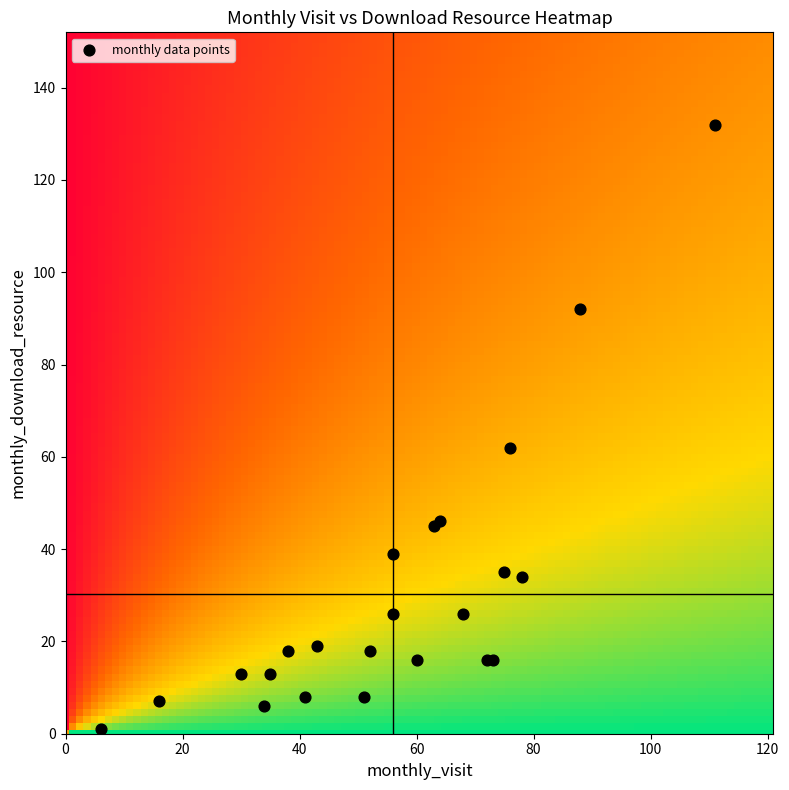

What Y value in the scatter plot is closest to 66?

62